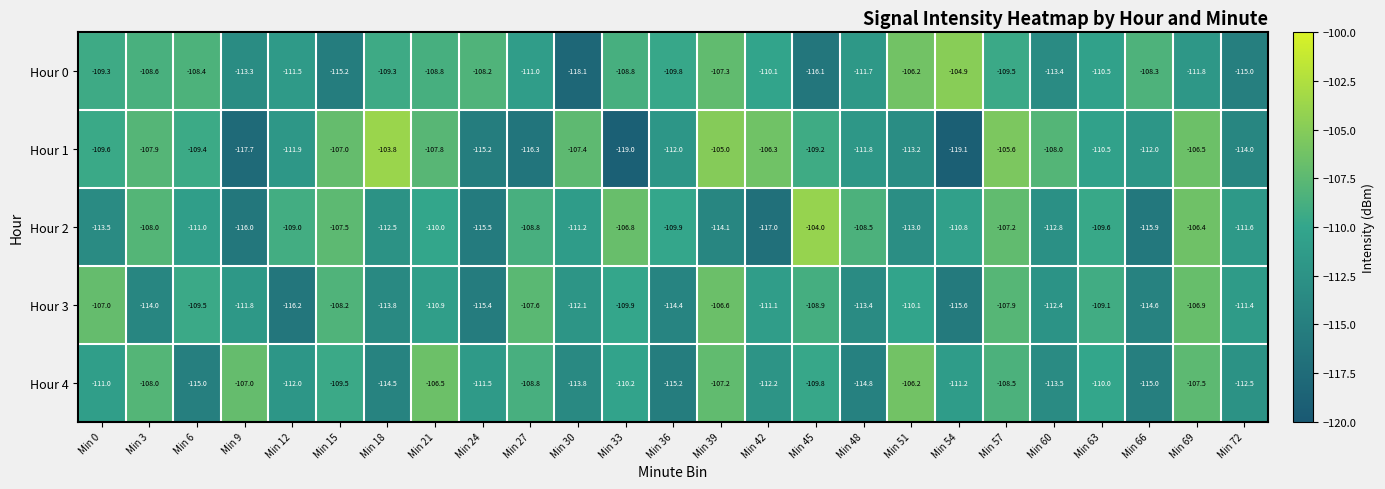

Which series has the widest spread of values?

Hour 1